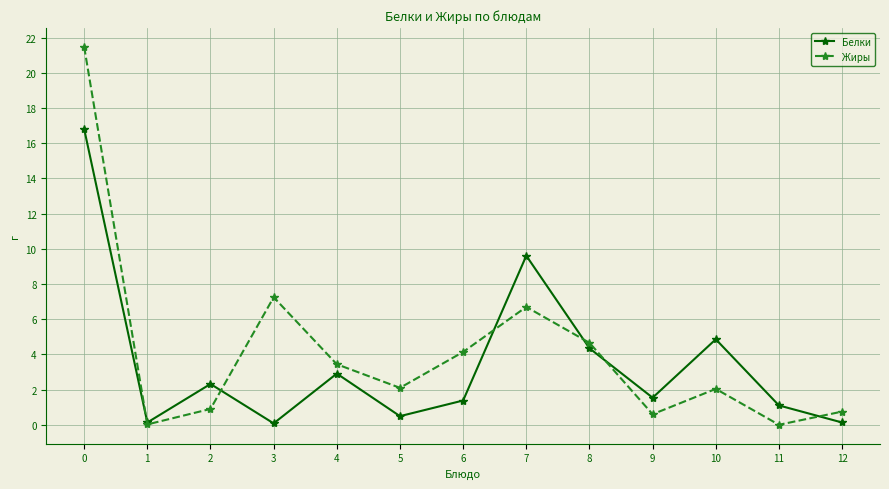

How many data points in Белки are less than 1?

4